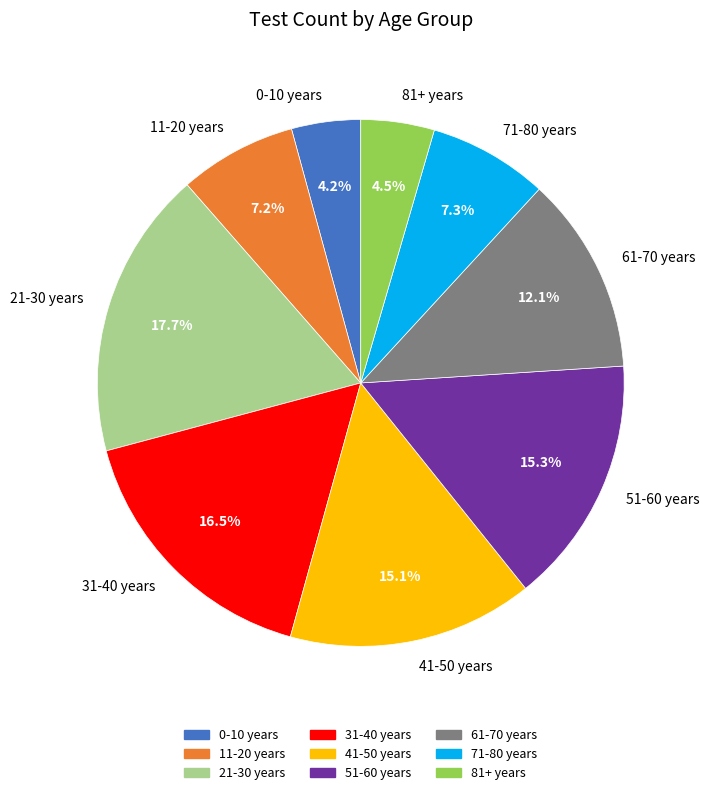

What percentage is NOT represented by 51-60 years?

84.7%